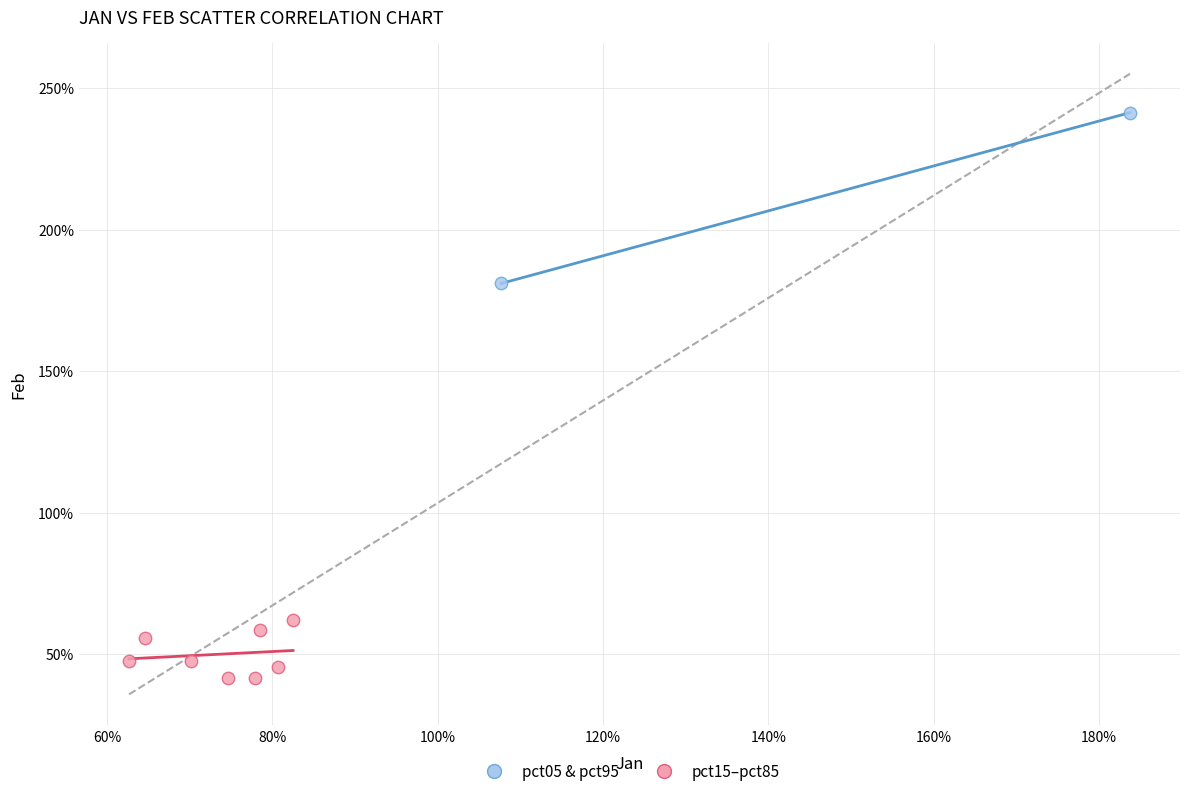

Which series reaches the minimum Y coordinate?

pct15–pct85